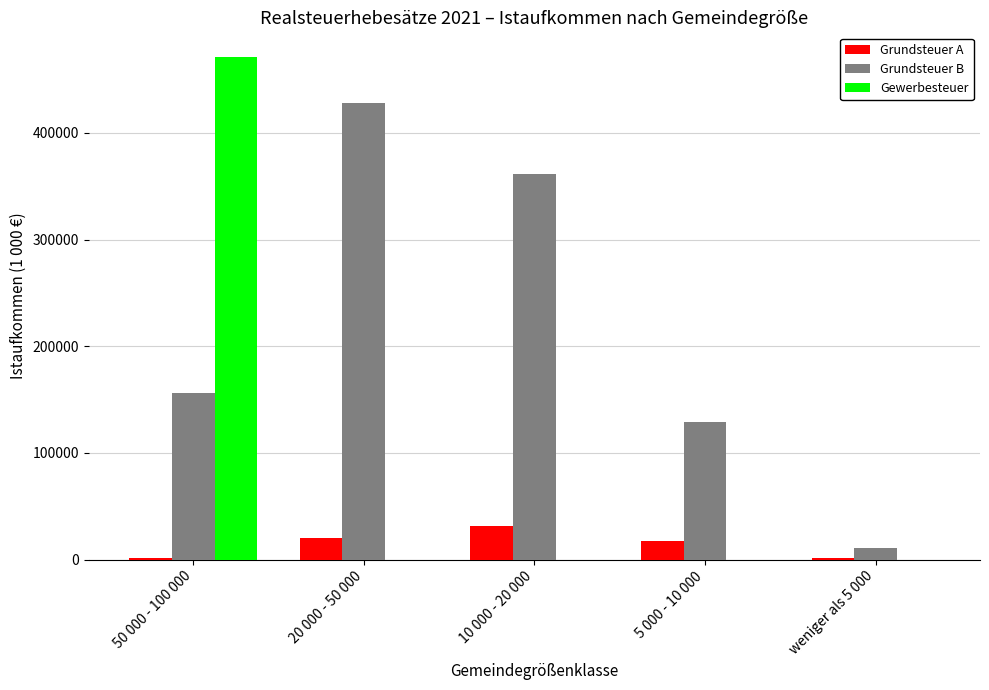

Where is Grundsteuer B nearest to the value 219476?

50 000 - 100 000